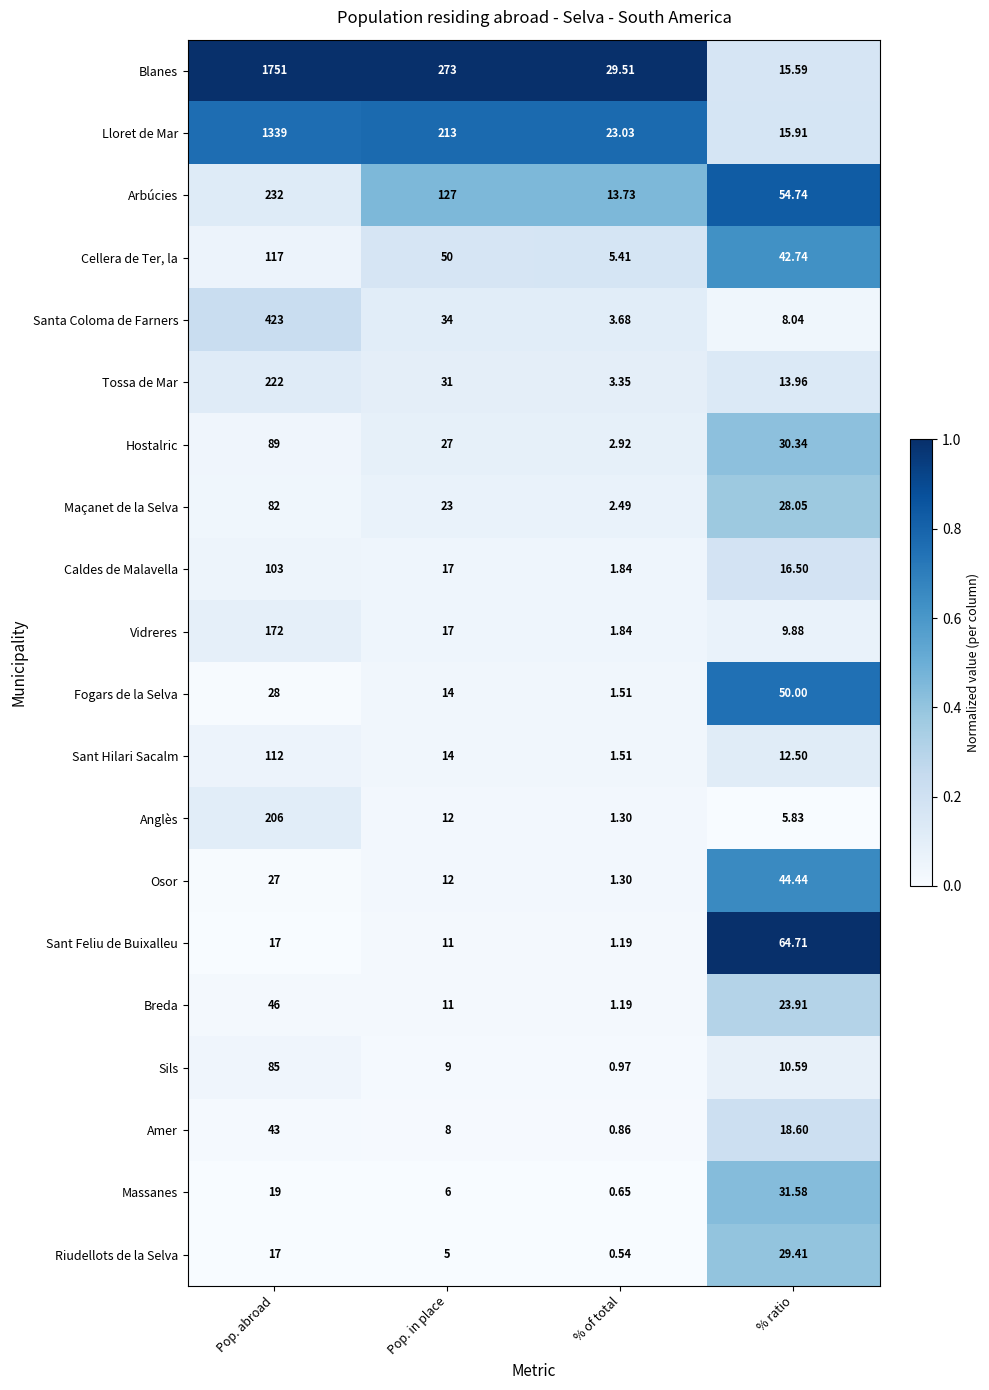

At how many categories does at least one series exceed 0?

4